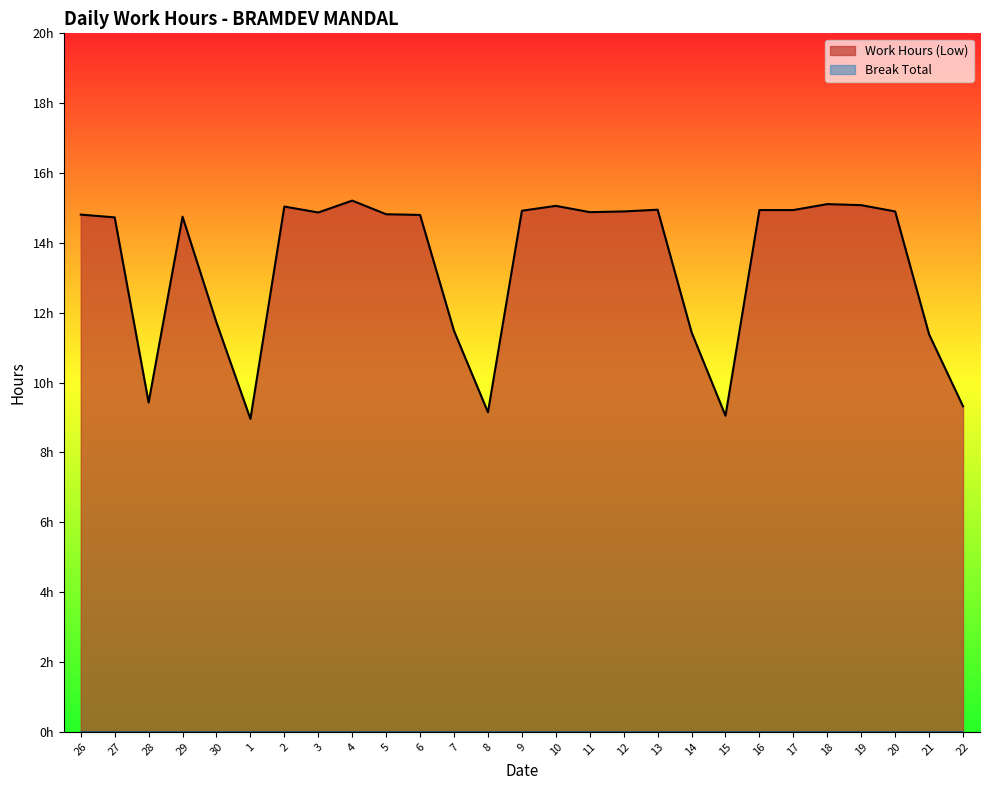

Where is the first local maximum?

29